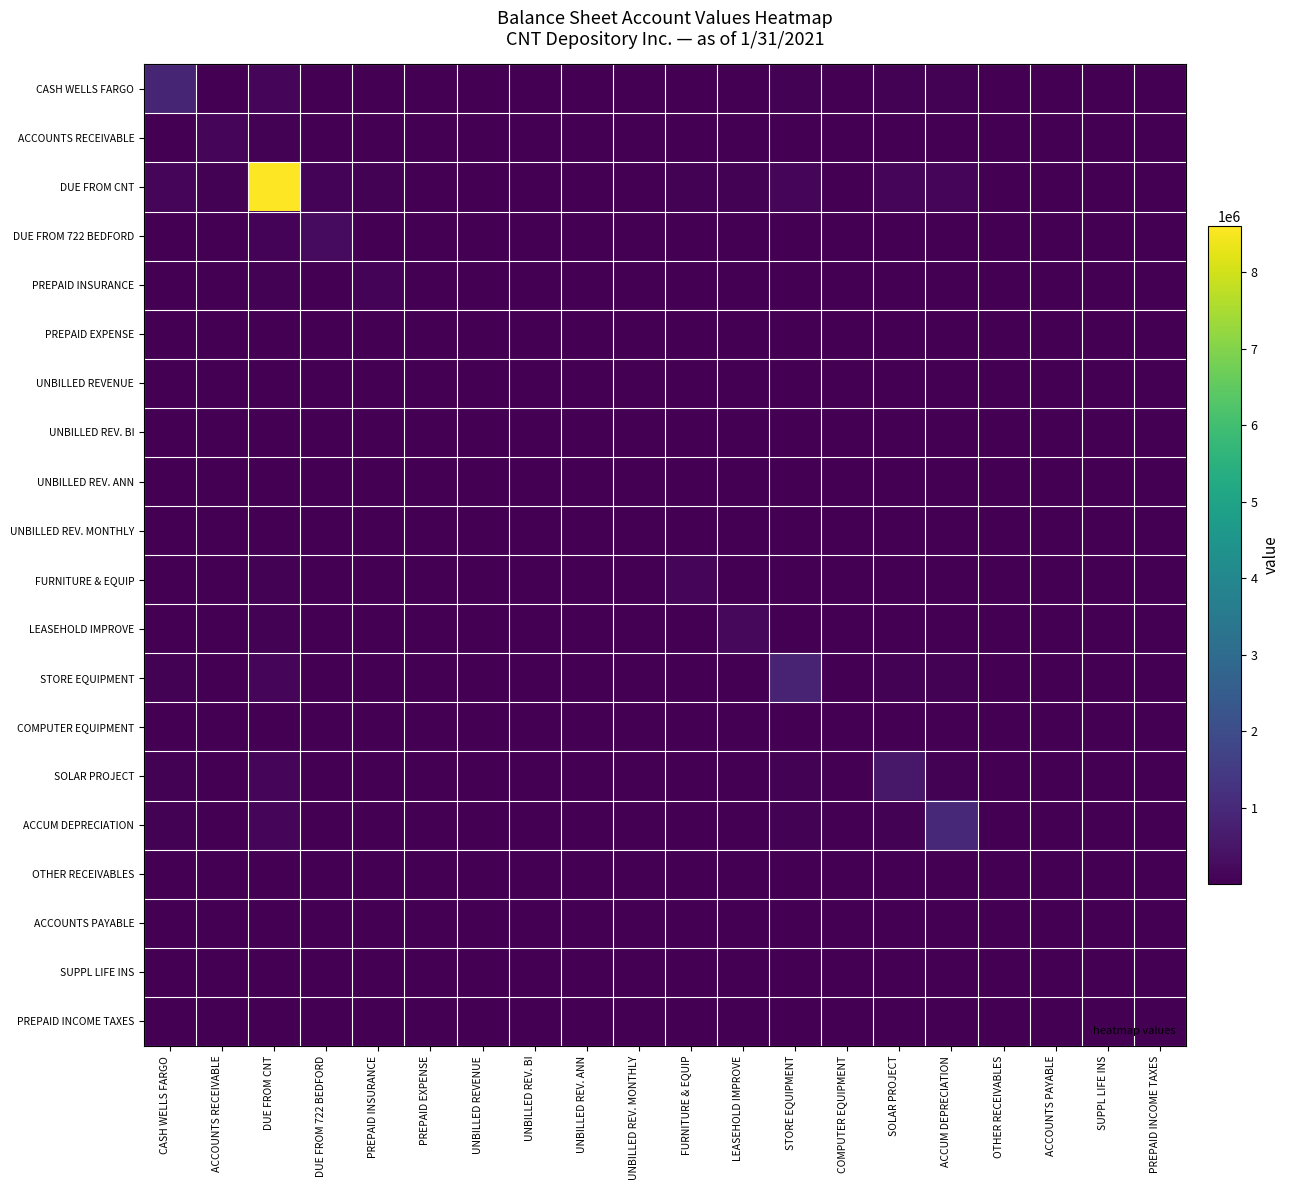

Reading left to right, extract all data points from this chart.

CASH WELLS FARGO: CASH WELLS FARGO=903064.1	ACCOUNTS RECEIVABLE=16412.4	DUE FROM CNT=139340.9	DUE FROM 722 BEDFORD=23567.4	PREPAID INSURANCE=14189.4	PREPAID EXPENSE=7819.0	UNBILLED REVENUE=8688.2	UNBILLED REV. BI=1735.0	UNBILLED REV. ANN=4448.9	UNBILLED REV. MONTHLY=8690.1	FURNITURE & EQUIP=17677.4	LEASEHOLD IMPROVE=20904.1	STORE EQUIPMENT=43990.2	COMPUTER EQUIPMENT=7089.4	SOLAR PROJECT=35485.3	ACCUM DEPRECIATION=47122.8	OTHER RECEIVABLES=1415.2	ACCOUNTS PAYABLE=2307.2	SUPPL LIFE INS=45.1	PREPAID INCOME TAXES=1923.0
ACCOUNTS RECEIVABLE: CASH WELLS FARGO=16412.4	ACCOUNTS RECEIVABLE=119312.8	DUE FROM CNT=50648.0	DUE FROM 722 BEDFORD=8566.3	PREPAID INSURANCE=5157.6	PREPAID EXPENSE=2842.1	UNBILLED REVENUE=3158.0	UNBILLED REV. BI=630.6	UNBILLED REV. ANN=1617.1	UNBILLED REV. MONTHLY=3158.7	FURNITURE & EQUIP=6425.4	LEASEHOLD IMPROVE=7598.3	STORE EQUIPMENT=15989.7	COMPUTER EQUIPMENT=2576.9	SOLAR PROJECT=12898.3	ACCUM DEPRECIATION=17128.3	OTHER RECEIVABLES=514.4	ACCOUNTS PAYABLE=838.6	SUPPL LIFE INS=16.4	PREPAID INCOME TAXES=699.0
DUE FROM CNT: CASH WELLS FARGO=139340.9	ACCOUNTS RECEIVABLE=50648.0	DUE FROM CNT=8600000.0	DUE FROM 722 BEDFORD=72727.9	PREPAID INSURANCE=43788.0	PREPAID EXPENSE=24129.0	UNBILLED REVENUE=26811.5	UNBILLED REV. BI=5354.1	UNBILLED REV. ANN=13729.0	UNBILLED REV. MONTHLY=26817.4	FURNITURE & EQUIP=54551.8	LEASEHOLD IMPROVE=64509.2	STORE EQUIPMENT=135752.0	COMPUTER EQUIPMENT=21877.7	SOLAR PROJECT=109506.2	ACCUM DEPRECIATION=145418.9	OTHER RECEIVABLES=4367.2	ACCOUNTS PAYABLE=7120.0	SUPPL LIFE INS=139.1	PREPAID INCOME TAXES=5934.4
DUE FROM 722 BEDFORD: CASH WELLS FARGO=23567.4	ACCOUNTS RECEIVABLE=8566.3	DUE FROM CNT=72727.9	DUE FROM 722 BEDFORD=246016.4	PREPAID INSURANCE=7406.1	PREPAID EXPENSE=4081.0	UNBILLED REVENUE=4534.8	UNBILLED REV. BI=905.6	UNBILLED REV. ANN=2322.1	UNBILLED REV. MONTHLY=4535.8	FURNITURE & EQUIP=9226.6	LEASEHOLD IMPROVE=10910.7	STORE EQUIPMENT=22960.4	COMPUTER EQUIPMENT=3700.3	SOLAR PROJECT=18521.3	ACCUM DEPRECIATION=24595.4	OTHER RECEIVABLES=738.6	ACCOUNTS PAYABLE=1204.2	SUPPL LIFE INS=23.5	PREPAID INCOME TAXES=1003.7
PREPAID INSURANCE: CASH WELLS FARGO=14189.4	ACCOUNTS RECEIVABLE=5157.6	DUE FROM CNT=43788.0	DUE FROM 722 BEDFORD=7406.1	PREPAID INSURANCE=89180.8	PREPAID EXPENSE=2457.1	UNBILLED REVENUE=2730.3	UNBILLED REV. BI=545.2	UNBILLED REV. ANN=1398.1	UNBILLED REV. MONTHLY=2730.9	FURNITURE & EQUIP=5555.1	LEASEHOLD IMPROVE=6569.1	STORE EQUIPMENT=13824.0	COMPUTER EQUIPMENT=2227.9	SOLAR PROJECT=11151.3	ACCUM DEPRECIATION=14808.4	OTHER RECEIVABLES=444.7	ACCOUNTS PAYABLE=725.0	SUPPL LIFE INS=14.2	PREPAID INCOME TAXES=604.3
PREPAID EXPENSE: CASH WELLS FARGO=7819.0	ACCOUNTS RECEIVABLE=2842.1	DUE FROM CNT=24129.0	DUE FROM 722 BEDFORD=4081.0	PREPAID INSURANCE=2457.1	PREPAID EXPENSE=27079.4	UNBILLED REVENUE=1504.5	UNBILLED REV. BI=300.4	UNBILLED REV. ANN=770.4	UNBILLED REV. MONTHLY=1504.8	FURNITURE & EQUIP=3061.1	LEASEHOLD IMPROVE=3619.9	STORE EQUIPMENT=7617.6	COMPUTER EQUIPMENT=1227.6	SOLAR PROJECT=6144.8	ACCUM DEPRECIATION=8160.0	OTHER RECEIVABLES=245.1	ACCOUNTS PAYABLE=399.5	SUPPL LIFE INS=7.8	PREPAID INCOME TAXES=333.0
UNBILLED REVENUE: CASH WELLS FARGO=8688.2	ACCOUNTS RECEIVABLE=3158.0	DUE FROM CNT=26811.5	DUE FROM 722 BEDFORD=4534.8	PREPAID INSURANCE=2730.3	PREPAID EXPENSE=1504.5	UNBILLED REVENUE=33435.1	UNBILLED REV. BI=333.8	UNBILLED REV. ANN=856.0	UNBILLED REV. MONTHLY=1672.1	FURNITURE & EQUIP=3401.4	LEASEHOLD IMPROVE=4022.3	STORE EQUIPMENT=8464.4	COMPUTER EQUIPMENT=1364.1	SOLAR PROJECT=6828.0	ACCUM DEPRECIATION=9067.2	OTHER RECEIVABLES=272.3	ACCOUNTS PAYABLE=443.9	SUPPL LIFE INS=8.7	PREPAID INCOME TAXES=370.0
UNBILLED REV. BI: CASH WELLS FARGO=1735.0	ACCOUNTS RECEIVABLE=630.6	DUE FROM CNT=5354.1	DUE FROM 722 BEDFORD=905.6	PREPAID INSURANCE=545.2	PREPAID EXPENSE=300.4	UNBILLED REVENUE=333.8	UNBILLED REV. BI=1333.3	UNBILLED REV. ANN=170.9	UNBILLED REV. MONTHLY=333.9	FURNITURE & EQUIP=679.2	LEASEHOLD IMPROVE=803.2	STORE EQUIPMENT=1690.3	COMPUTER EQUIPMENT=272.4	SOLAR PROJECT=1363.5	ACCUM DEPRECIATION=1810.7	OTHER RECEIVABLES=54.4	ACCOUNTS PAYABLE=88.7	SUPPL LIFE INS=1.7	PREPAID INCOME TAXES=73.9
UNBILLED REV. ANN: CASH WELLS FARGO=4448.9	ACCOUNTS RECEIVABLE=1617.1	DUE FROM CNT=13729.0	DUE FROM 722 BEDFORD=2322.1	PREPAID INSURANCE=1398.1	PREPAID EXPENSE=770.4	UNBILLED REVENUE=856.0	UNBILLED REV. BI=170.9	UNBILLED REV. ANN=8766.8	UNBILLED REV. MONTHLY=856.2	FURNITURE & EQUIP=1741.7	LEASEHOLD IMPROVE=2059.6	STORE EQUIPMENT=4334.3	COMPUTER EQUIPMENT=698.5	SOLAR PROJECT=3496.3	ACCUM DEPRECIATION=4642.9	OTHER RECEIVABLES=139.4	ACCOUNTS PAYABLE=227.3	SUPPL LIFE INS=4.4	PREPAID INCOME TAXES=189.5
UNBILLED REV. MONTHLY: CASH WELLS FARGO=8690.1	ACCOUNTS RECEIVABLE=3158.7	DUE FROM CNT=26817.4	DUE FROM 722 BEDFORD=4535.8	PREPAID INSURANCE=2730.9	PREPAID EXPENSE=1504.8	UNBILLED REVENUE=1672.1	UNBILLED REV. BI=333.9	UNBILLED REV. ANN=856.2	UNBILLED REV. MONTHLY=33450.0	FURNITURE & EQUIP=3402.2	LEASEHOLD IMPROVE=4023.2	STORE EQUIPMENT=8466.3	COMPUTER EQUIPMENT=1364.4	SOLAR PROJECT=6829.5	ACCUM DEPRECIATION=9069.2	OTHER RECEIVABLES=272.4	ACCOUNTS PAYABLE=444.0	SUPPL LIFE INS=8.7	PREPAID INCOME TAXES=370.1
FURNITURE & EQUIP: CASH WELLS FARGO=17677.4	ACCOUNTS RECEIVABLE=6425.4	DUE FROM CNT=54551.8	DUE FROM 722 BEDFORD=9226.6	PREPAID INSURANCE=5555.1	PREPAID EXPENSE=3061.1	UNBILLED REVENUE=3401.4	UNBILLED REV. BI=679.2	UNBILLED REV. ANN=1741.7	UNBILLED REV. MONTHLY=3402.2	FURNITURE & EQUIP=138413.8	LEASEHOLD IMPROVE=8183.9	STORE EQUIPMENT=17222.1	COMPUTER EQUIPMENT=2775.5	SOLAR PROJECT=13892.5	ACCUM DEPRECIATION=18448.5	OTHER RECEIVABLES=554.0	ACCOUNTS PAYABLE=903.3	SUPPL LIFE INS=17.6	PREPAID INCOME TAXES=752.9
LEASEHOLD IMPROVE: CASH WELLS FARGO=20904.1	ACCOUNTS RECEIVABLE=7598.3	DUE FROM CNT=64509.2	DUE FROM 722 BEDFORD=10910.7	PREPAID INSURANCE=6569.1	PREPAID EXPENSE=3619.9	UNBILLED REVENUE=4022.3	UNBILLED REV. BI=803.2	UNBILLED REV. ANN=2059.6	UNBILLED REV. MONTHLY=4023.2	FURNITURE & EQUIP=8183.9	LEASEHOLD IMPROVE=193555.2	STORE EQUIPMENT=20365.7	COMPUTER EQUIPMENT=3282.1	SOLAR PROJECT=16428.3	ACCUM DEPRECIATION=21816.0	OTHER RECEIVABLES=655.2	ACCOUNTS PAYABLE=1068.2	SUPPL LIFE INS=20.9	PREPAID INCOME TAXES=890.3
STORE EQUIPMENT: CASH WELLS FARGO=43990.2	ACCOUNTS RECEIVABLE=15989.7	DUE FROM CNT=135752.0	DUE FROM 722 BEDFORD=22960.4	PREPAID INSURANCE=13824.0	PREPAID EXPENSE=7617.6	UNBILLED REVENUE=8464.4	UNBILLED REV. BI=1690.3	UNBILLED REV. ANN=4334.3	UNBILLED REV. MONTHLY=8466.3	FURNITURE & EQUIP=17222.1	LEASEHOLD IMPROVE=20365.7	STORE EQUIPMENT=857144.1	COMPUTER EQUIPMENT=6906.8	SOLAR PROJECT=34571.3	ACCUM DEPRECIATION=45909.1	OTHER RECEIVABLES=1378.7	ACCOUNTS PAYABLE=2247.8	SUPPL LIFE INS=43.9	PREPAID INCOME TAXES=1873.5
COMPUTER EQUIPMENT: CASH WELLS FARGO=7089.4	ACCOUNTS RECEIVABLE=2576.9	DUE FROM CNT=21877.7	DUE FROM 722 BEDFORD=3700.3	PREPAID INSURANCE=2227.9	PREPAID EXPENSE=1227.6	UNBILLED REVENUE=1364.1	UNBILLED REV. BI=272.4	UNBILLED REV. ANN=698.5	UNBILLED REV. MONTHLY=1364.4	FURNITURE & EQUIP=2775.5	LEASEHOLD IMPROVE=3282.1	STORE EQUIPMENT=6906.8	COMPUTER EQUIPMENT=22262.0	SOLAR PROJECT=5571.5	ACCUM DEPRECIATION=7398.7	OTHER RECEIVABLES=222.2	ACCOUNTS PAYABLE=362.3	SUPPL LIFE INS=7.1	PREPAID INCOME TAXES=301.9
SOLAR PROJECT: CASH WELLS FARGO=35485.3	ACCOUNTS RECEIVABLE=12898.3	DUE FROM CNT=109506.2	DUE FROM 722 BEDFORD=18521.3	PREPAID INSURANCE=11151.3	PREPAID EXPENSE=6144.8	UNBILLED REVENUE=6828.0	UNBILLED REV. BI=1363.5	UNBILLED REV. ANN=3496.3	UNBILLED REV. MONTHLY=6829.5	FURNITURE & EQUIP=13892.5	LEASEHOLD IMPROVE=16428.3	STORE EQUIPMENT=34571.3	COMPUTER EQUIPMENT=5571.5	SOLAR PROJECT=557749.0	ACCUM DEPRECIATION=37033.2	OTHER RECEIVABLES=1112.2	ACCOUNTS PAYABLE=1813.2	SUPPL LIFE INS=35.4	PREPAID INCOME TAXES=1511.3
ACCUM DEPRECIATION: CASH WELLS FARGO=47122.8	ACCOUNTS RECEIVABLE=17128.3	DUE FROM CNT=145418.9	DUE FROM 722 BEDFORD=24595.4	PREPAID INSURANCE=14808.4	PREPAID EXPENSE=8160.0	UNBILLED REVENUE=9067.2	UNBILLED REV. BI=1810.7	UNBILLED REV. ANN=4642.9	UNBILLED REV. MONTHLY=9069.2	FURNITURE & EQUIP=18448.5	LEASEHOLD IMPROVE=21816.0	STORE EQUIPMENT=45909.1	COMPUTER EQUIPMENT=7398.7	SOLAR PROJECT=37033.2	ACCUM DEPRECIATION=983565.8	OTHER RECEIVABLES=1476.9	ACCOUNTS PAYABLE=2407.9	SUPPL LIFE INS=47.0	PREPAID INCOME TAXES=2006.9
OTHER RECEIVABLES: CASH WELLS FARGO=1415.2	ACCOUNTS RECEIVABLE=514.4	DUE FROM CNT=4367.2	DUE FROM 722 BEDFORD=738.6	PREPAID INSURANCE=444.7	PREPAID EXPENSE=245.1	UNBILLED REVENUE=272.3	UNBILLED REV. BI=54.4	UNBILLED REV. ANN=139.4	UNBILLED REV. MONTHLY=272.4	FURNITURE & EQUIP=554.0	LEASEHOLD IMPROVE=655.2	STORE EQUIPMENT=1378.7	COMPUTER EQUIPMENT=222.2	SOLAR PROJECT=1112.2	ACCUM DEPRECIATION=1476.9	OTHER RECEIVABLES=887.1	ACCOUNTS PAYABLE=72.3	SUPPL LIFE INS=1.4	PREPAID INCOME TAXES=60.3
ACCOUNTS PAYABLE: CASH WELLS FARGO=2307.2	ACCOUNTS RECEIVABLE=838.6	DUE FROM CNT=7120.0	DUE FROM 722 BEDFORD=1204.2	PREPAID INSURANCE=725.0	PREPAID EXPENSE=399.5	UNBILLED REVENUE=443.9	UNBILLED REV. BI=88.7	UNBILLED REV. ANN=227.3	UNBILLED REV. MONTHLY=444.0	FURNITURE & EQUIP=903.3	LEASEHOLD IMPROVE=1068.2	STORE EQUIPMENT=2247.8	COMPUTER EQUIPMENT=362.3	SOLAR PROJECT=1813.2	ACCUM DEPRECIATION=2407.9	OTHER RECEIVABLES=72.3	ACCOUNTS PAYABLE=2357.9	SUPPL LIFE INS=2.3	PREPAID INCOME TAXES=98.3
SUPPL LIFE INS: CASH WELLS FARGO=45.1	ACCOUNTS RECEIVABLE=16.4	DUE FROM CNT=139.1	DUE FROM 722 BEDFORD=23.5	PREPAID INSURANCE=14.2	PREPAID EXPENSE=7.8	UNBILLED REVENUE=8.7	UNBILLED REV. BI=1.7	UNBILLED REV. ANN=4.4	UNBILLED REV. MONTHLY=8.7	FURNITURE & EQUIP=17.6	LEASEHOLD IMPROVE=20.9	STORE EQUIPMENT=43.9	COMPUTER EQUIPMENT=7.1	SOLAR PROJECT=35.4	ACCUM DEPRECIATION=47.0	OTHER RECEIVABLES=1.4	ACCOUNTS PAYABLE=2.3	SUPPL LIFE INS=0.9	PREPAID INCOME TAXES=1.9
PREPAID INCOME TAXES: CASH WELLS FARGO=1923.0	ACCOUNTS RECEIVABLE=699.0	DUE FROM CNT=5934.4	DUE FROM 722 BEDFORD=1003.7	PREPAID INSURANCE=604.3	PREPAID EXPENSE=333.0	UNBILLED REVENUE=370.0	UNBILLED REV. BI=73.9	UNBILLED REV. ANN=189.5	UNBILLED REV. MONTHLY=370.1	FURNITURE & EQUIP=752.9	LEASEHOLD IMPROVE=890.3	STORE EQUIPMENT=1873.5	COMPUTER EQUIPMENT=301.9	SOLAR PROJECT=1511.3	ACCUM DEPRECIATION=2006.9	OTHER RECEIVABLES=60.3	ACCOUNTS PAYABLE=98.3	SUPPL LIFE INS=1.9	PREPAID INCOME TAXES=1638.0